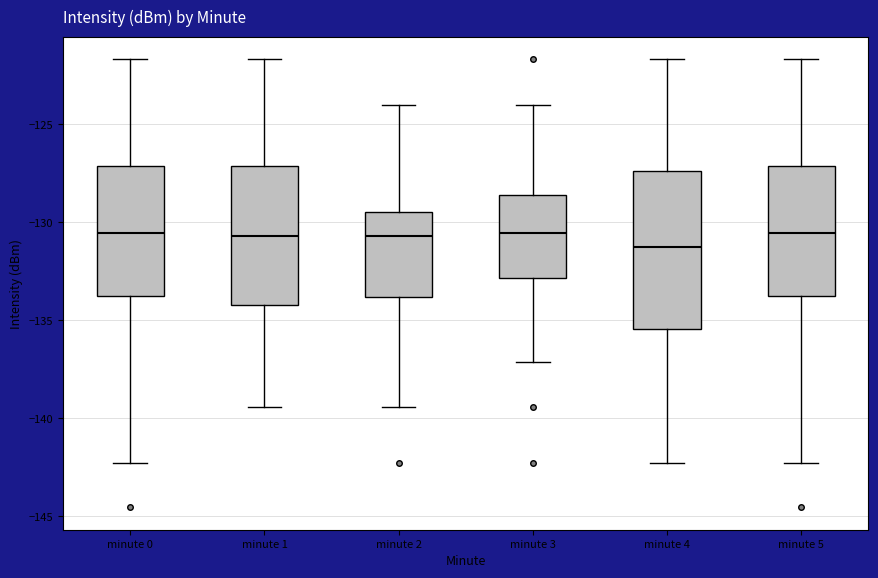

Reading left to right, read every box against the y-axis: the position of its median line, the range the box covers, and the ends of its whiskers. The values are not printed on the chart, so give them approximately, as read against the axis.

minute 0: median -130.5, box -134.0 to -127.0, whiskers -142.5 to -121.5
minute 1: median -130.5, box -134.0 to -127.0, whiskers -139.5 to -121.5
minute 2: median -130.5, box -134.0 to -129.5, whiskers -139.5 to -124.0
minute 3: median -130.5, box -133.0 to -128.5, whiskers -137.0 to -124.0
minute 4: median -131.5, box -135.5 to -127.5, whiskers -142.5 to -121.5
minute 5: median -130.5, box -134.0 to -127.0, whiskers -142.5 to -121.5